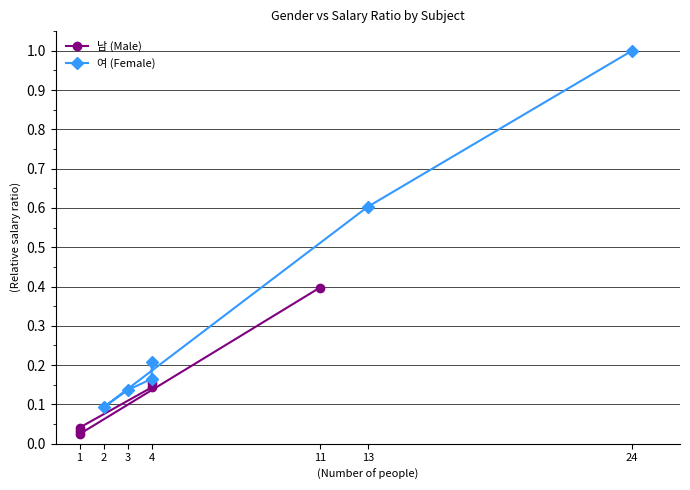

How many lines are shown in the chart?

2